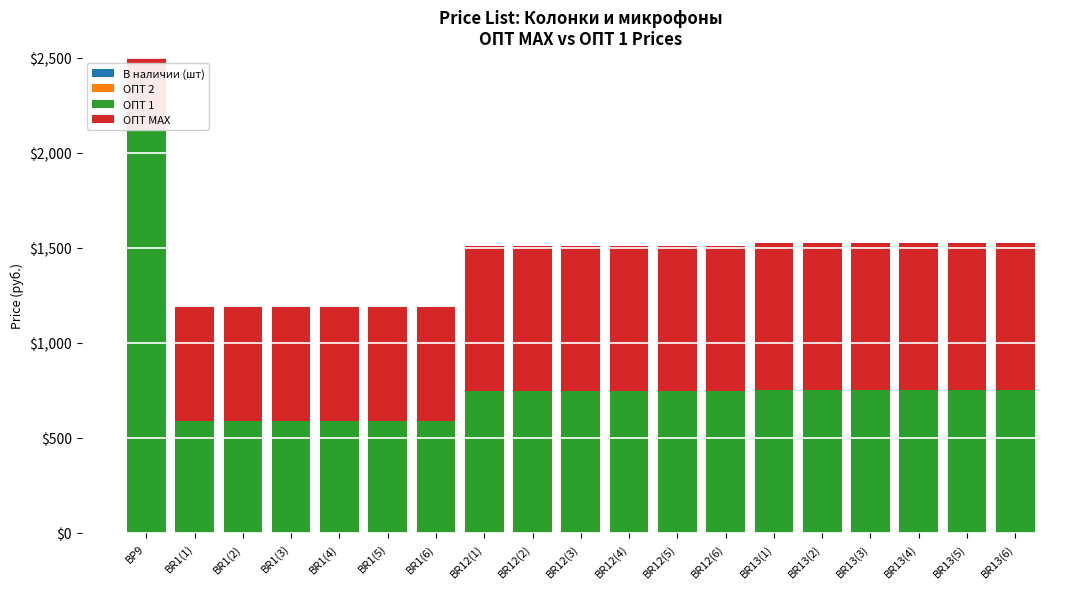

Rank the categories by В наличии (шт) value from lowest to highest.

BP9, BR1(1), BR1(2), BR1(3), BR1(4), BR1(5), BR1(6), BR12(1), BR12(2), BR12(3), BR12(4), BR12(5), BR12(6), BR13(1), BR13(2), BR13(3), BR13(4), BR13(5), BR13(6)